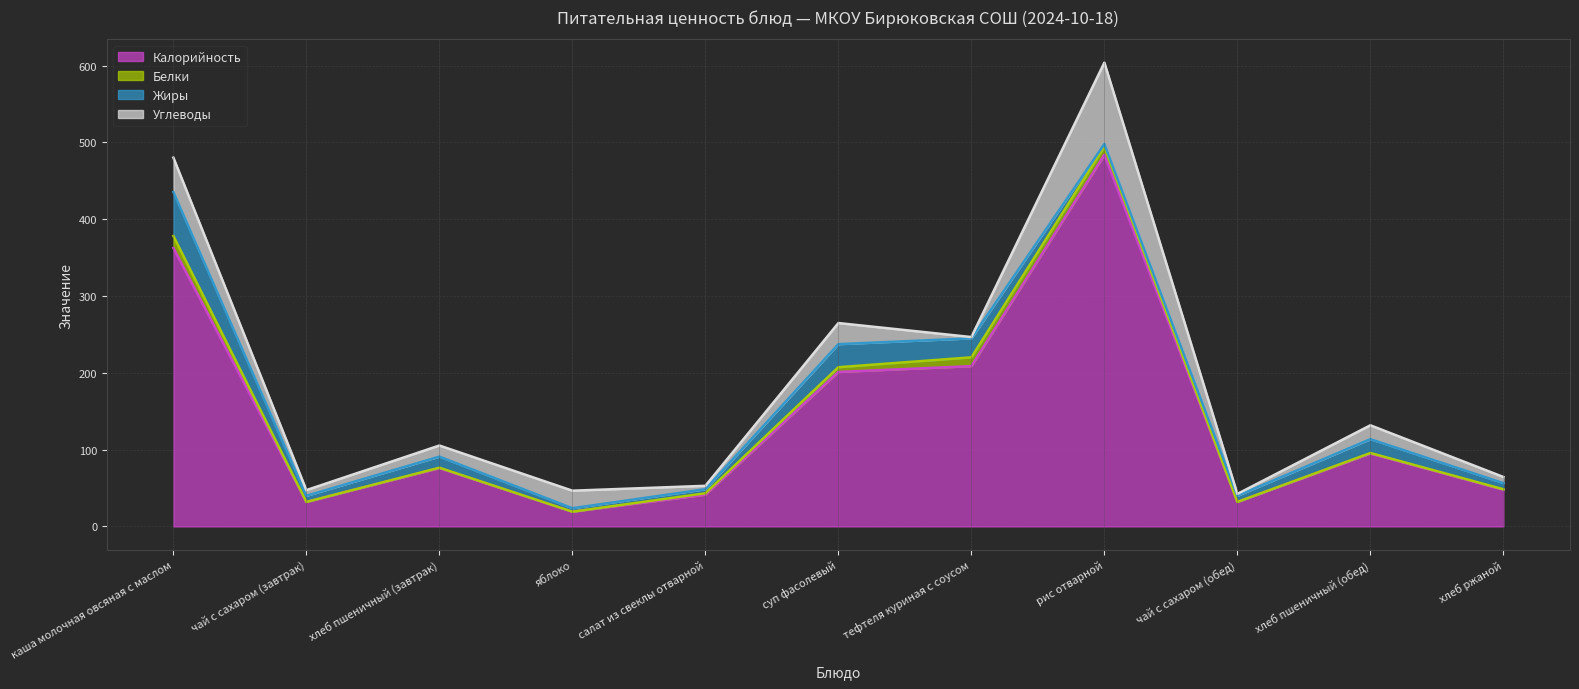

Does the chart display data point markers on the line(s)?

No